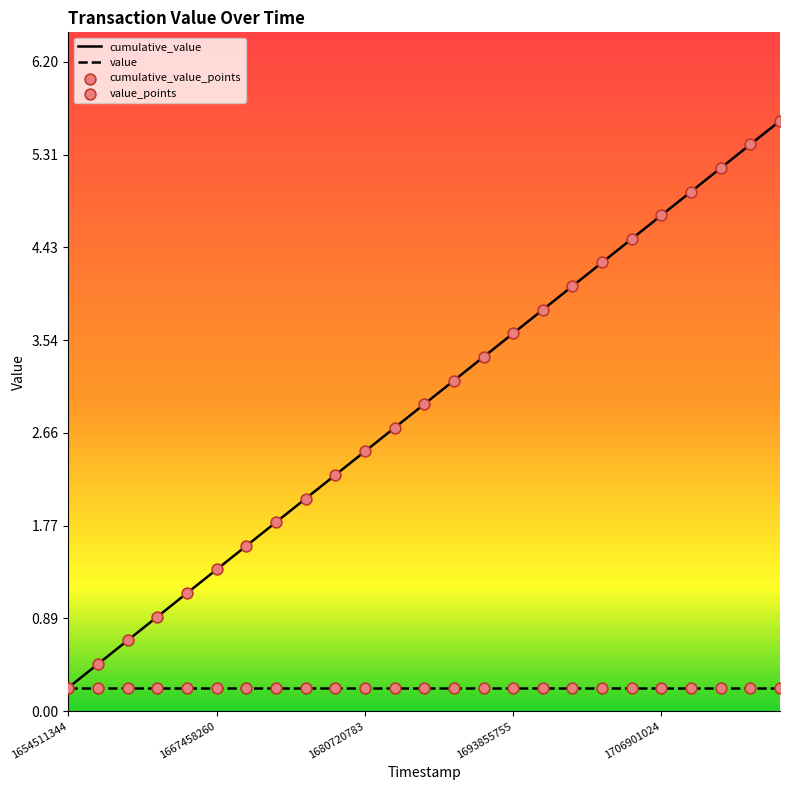

Which series has the largest total across all categories?

cumulative_value